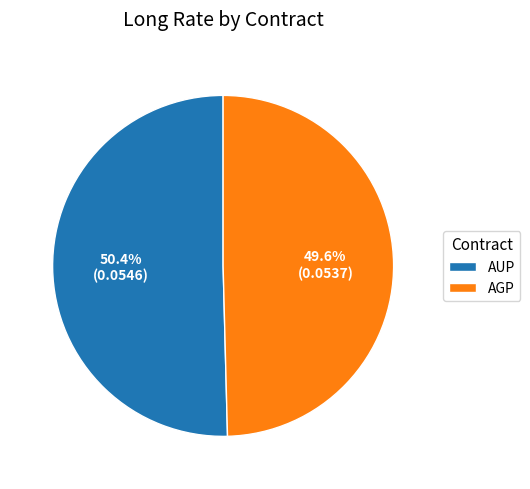

True or false: AUP accounts for 50% of the total.

True